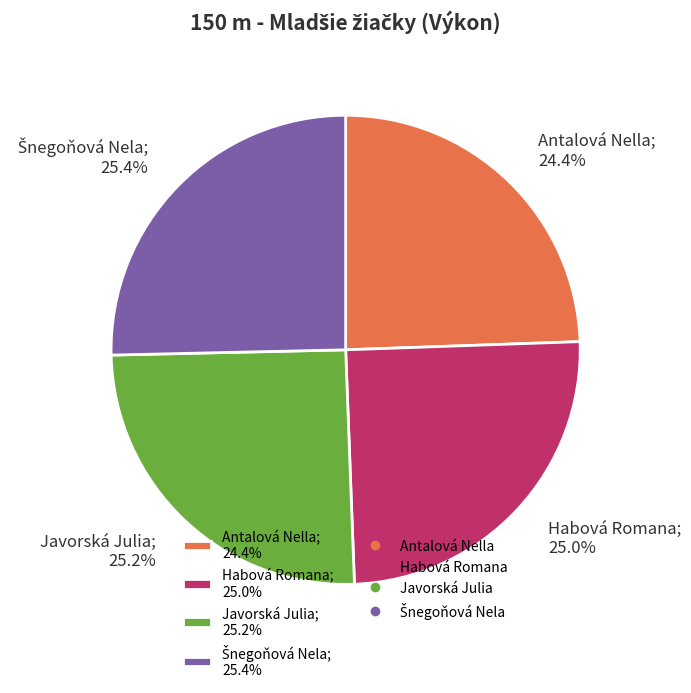

Which has a higher value, Javorská Julia; 25.2% or Antalová Nella; 24.4%?

Javorská Julia; 25.2%